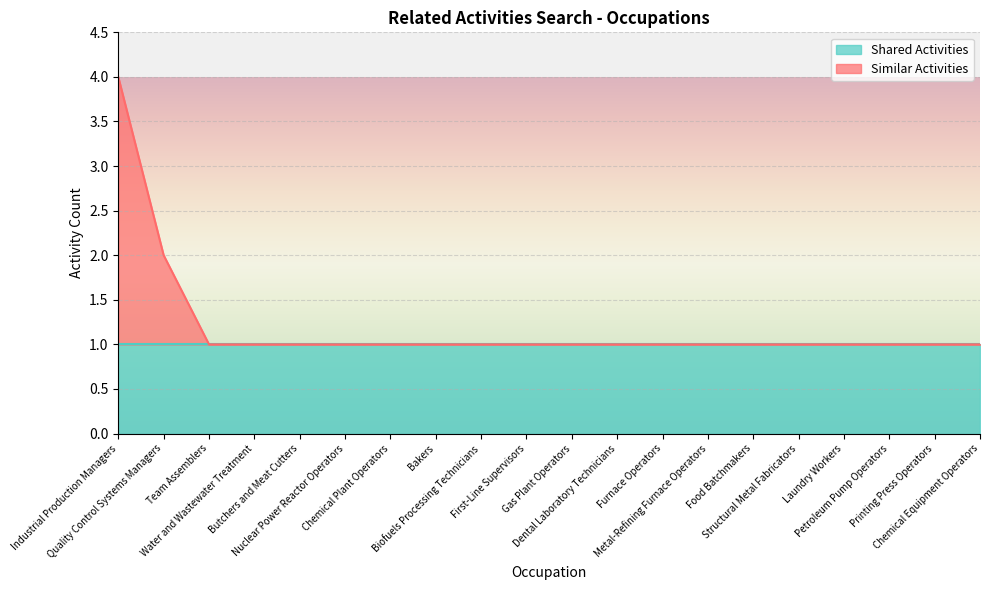

Reading left to right, what are all the values shown in this chart?

4	2	1	1	1	1	1	1	1	1	1	1	1	1	1	1	1	1	1	1